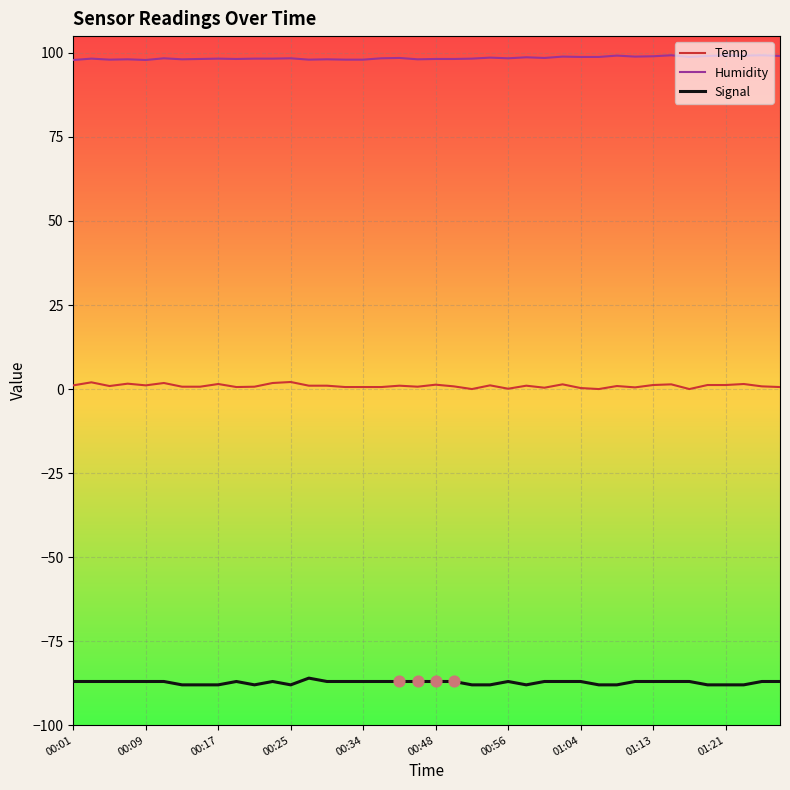

Rank the series by their maximum value, from lowest to highest.

Signal, Temp, Humidity